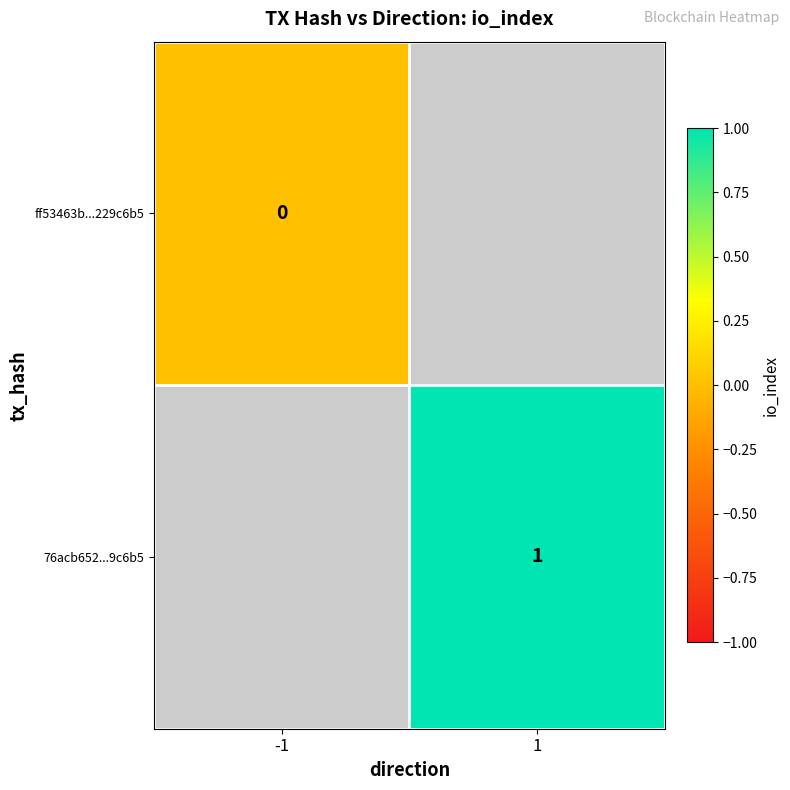

True or false: 76acb652...9c6b5 has a value of 1 at 1.

True